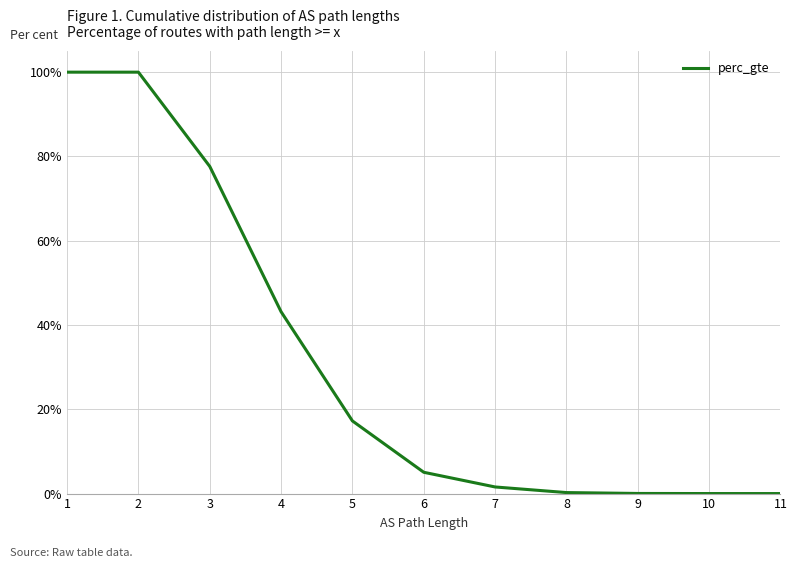

True or false: the data has more than 1 interior local peaks.

False